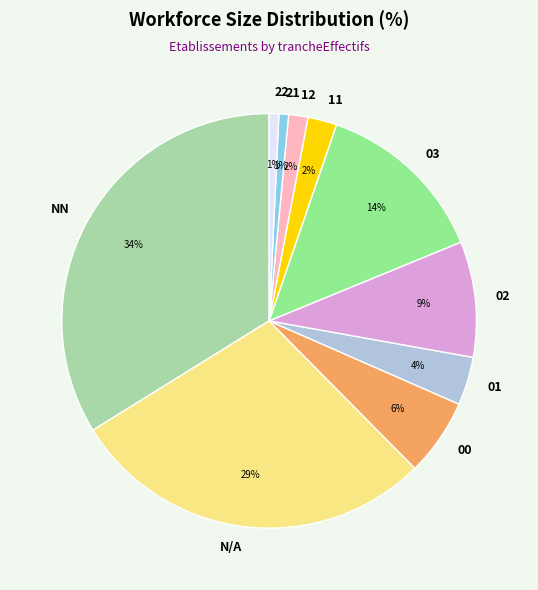

To the nearest percent, what is the difference between the 02 and N/A slice percentages?

20%